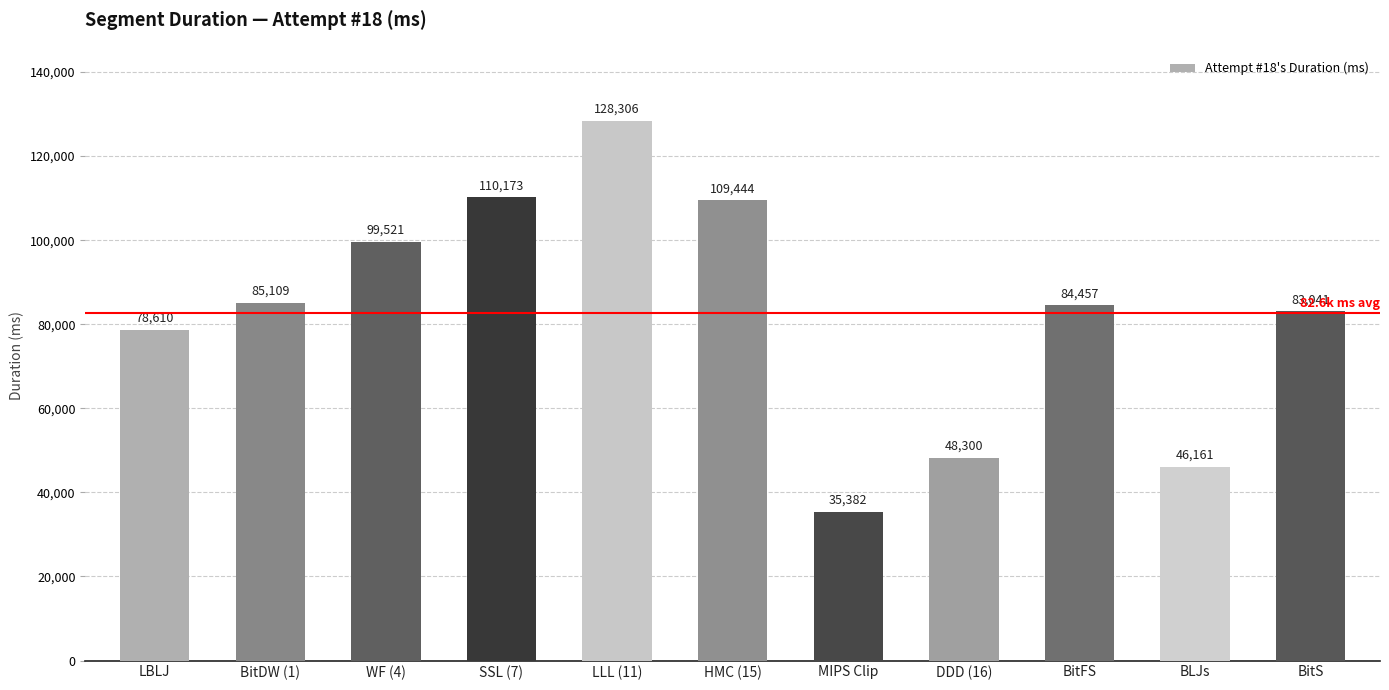

What is the ratio of the value at BitS to the value at BitFS?

1.0